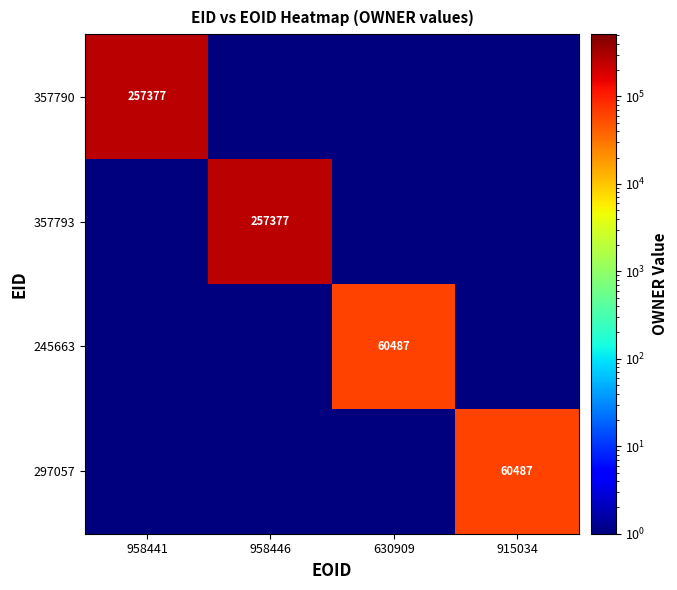

The value of 297057 at 915034 is 60487.0. True or false?

True